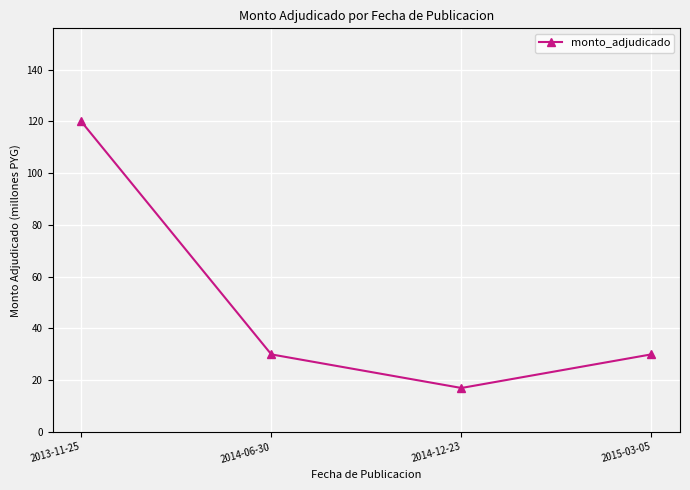

What position from the right is 2014-12-23?

2